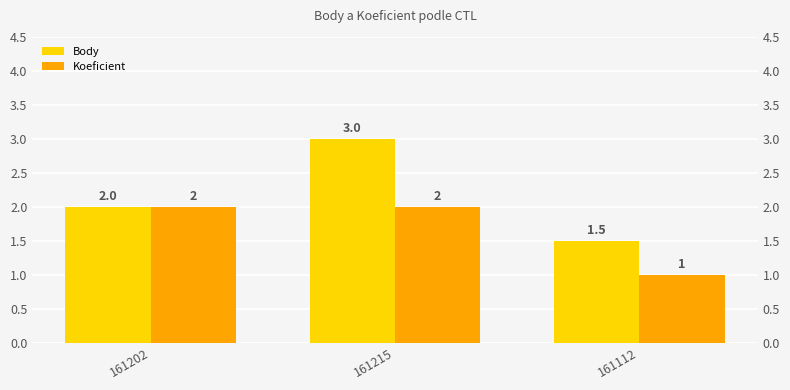

Where is Koeficient nearest to the value 1?

161112